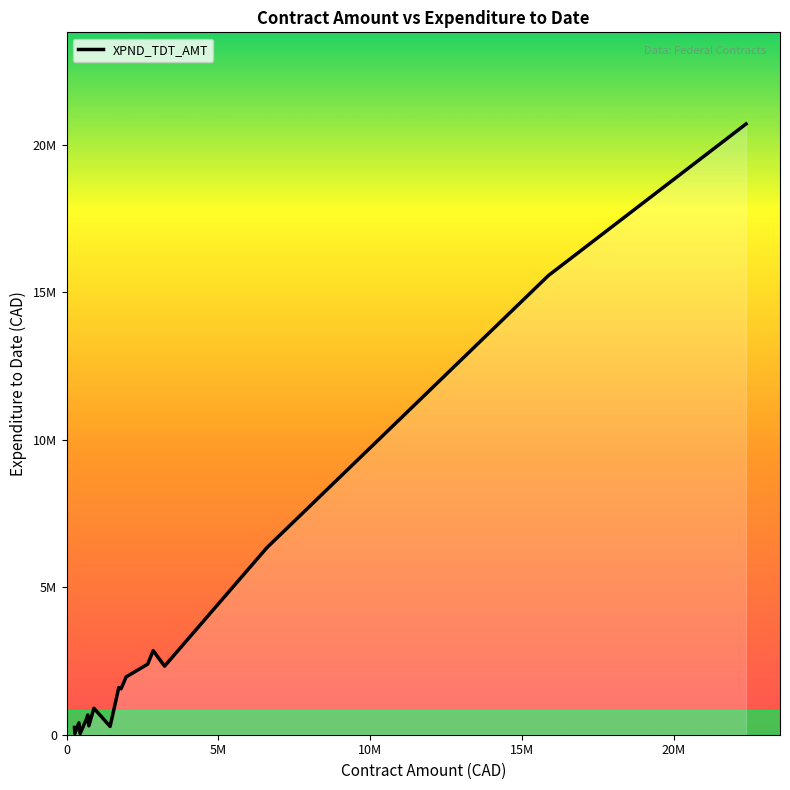

What is the value of the 9th point from the left?

279976